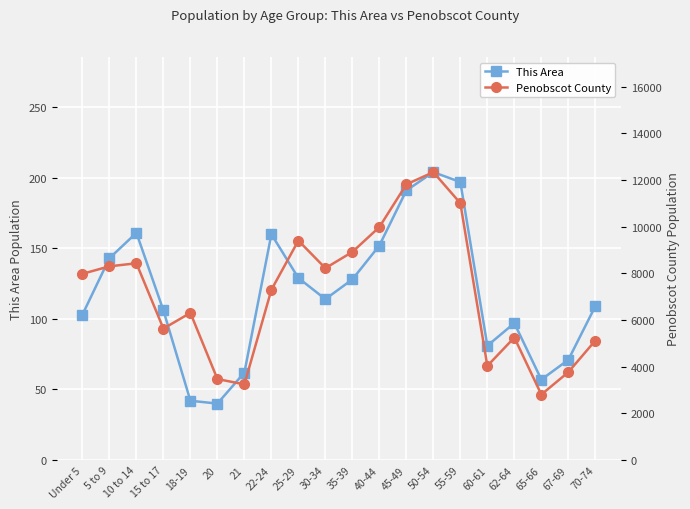

Where does the Penobscot County series first go above 7983?

5 to 9